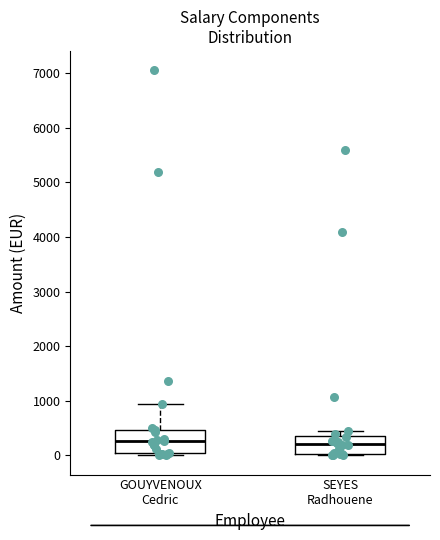

Reading left to right, transcribe this box plot: for each box, give where its median line is, the range the box spans, and where its two whiskers end, as read against the y-axis. The values are not printed on the chart, so give them approximately, as read against the axis.

GOUYVENOUX Cedric: median 300, box 0 to 500, whiskers 0 (just below the box's lower edge) to 900
SEYES Radhouene: median 200, box 0 to 300, whiskers 0 (just below the box's lower edge) to 400